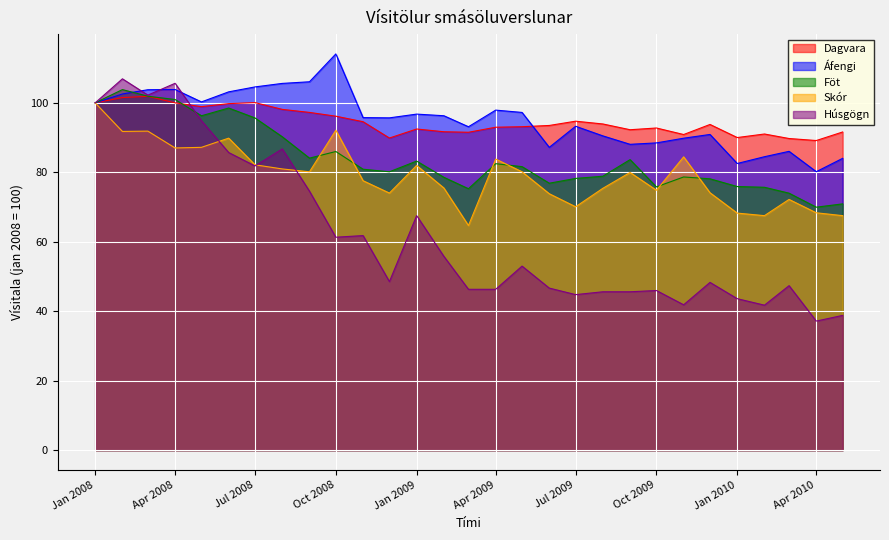

The Húsgögn series shows 43.7 at Jan 2008. True or false?

False